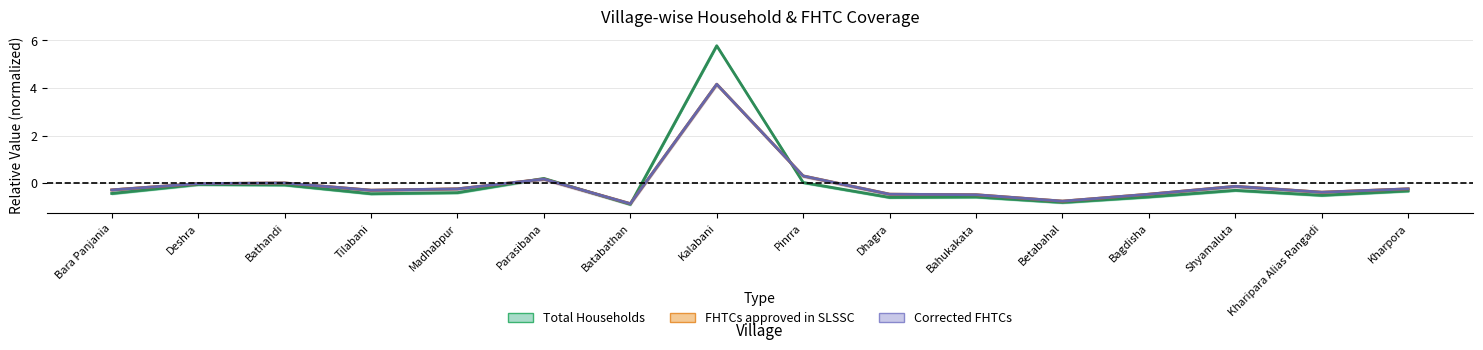

How many positive values does the Corrected FHTCs series have?

4